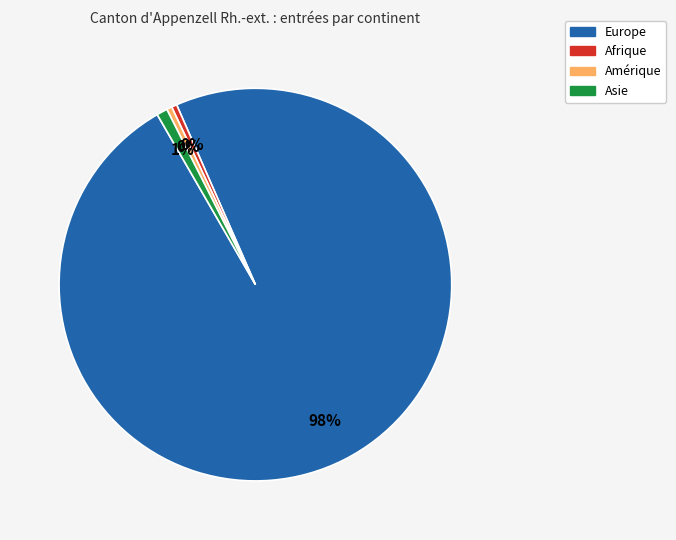

How many segments does this pie chart have?

4